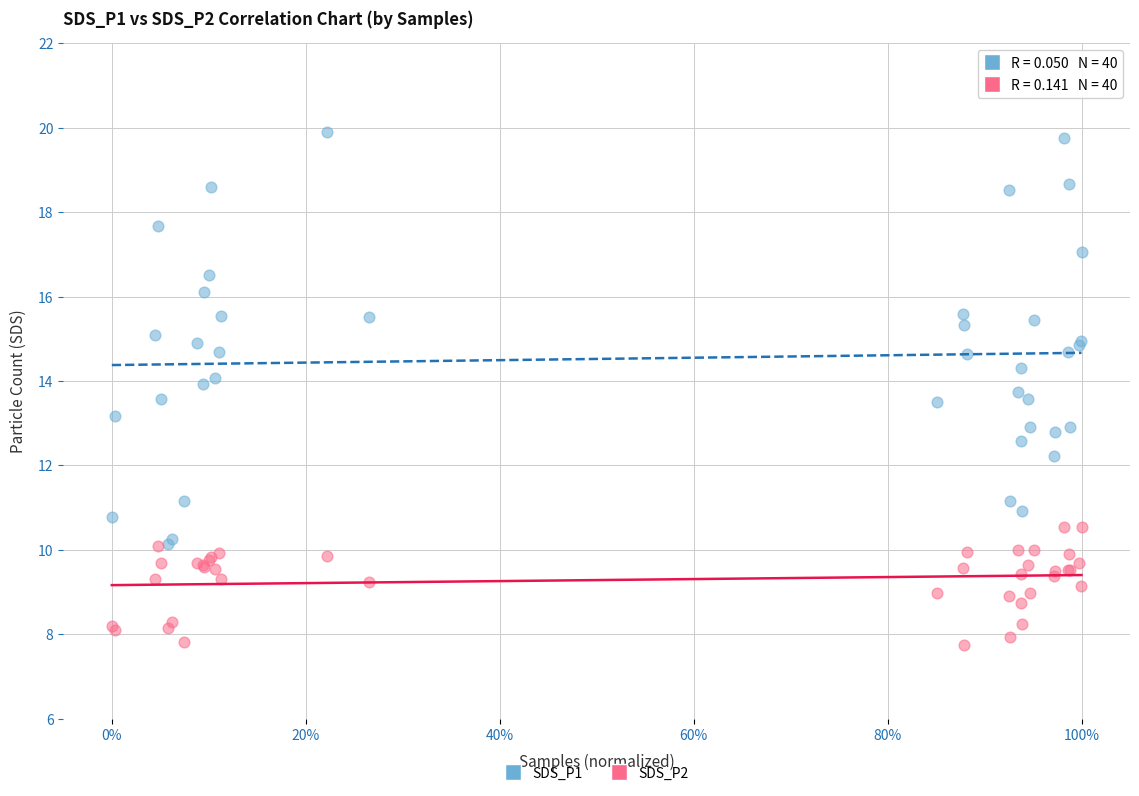

Which series contains the lowest Y value?

SDS_P2